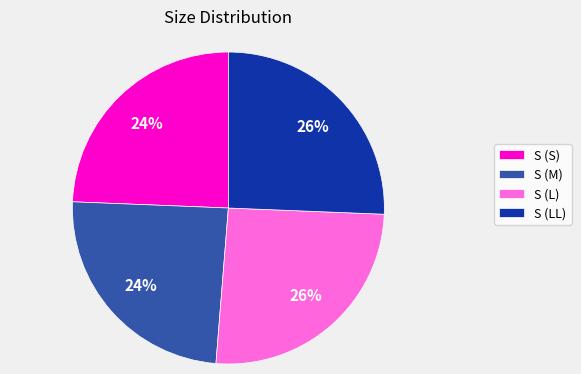

Is there a majority slice in this chart?

No